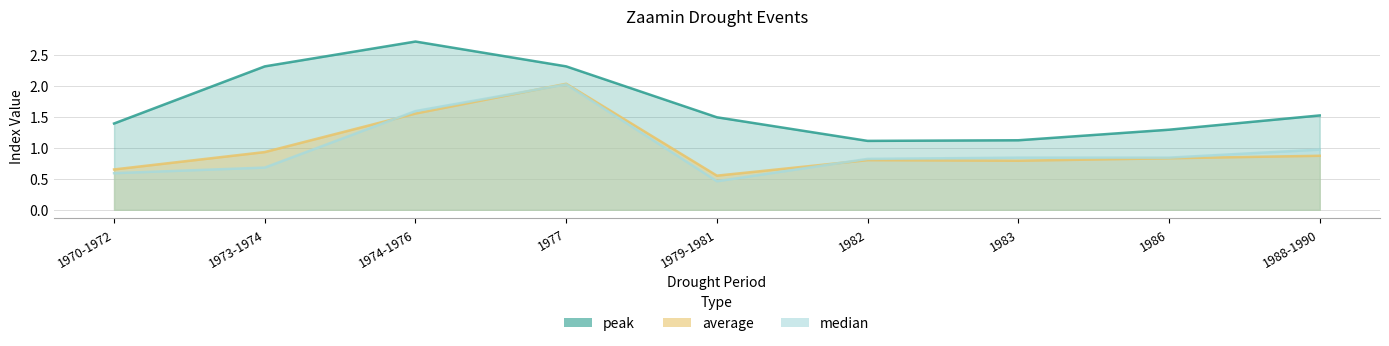

Reading right to left, extract all data points from this chart.

peak: 1.5	1.3	1.1	1.1	1.5	2.3	2.7	2.3	1.4
average: 0.9	0.8	0.8	0.8	0.6	2.0	1.6	0.9	0.7
median: 1.0	0.8	0.8	0.8	0.5	2.0	1.6	0.7	0.6